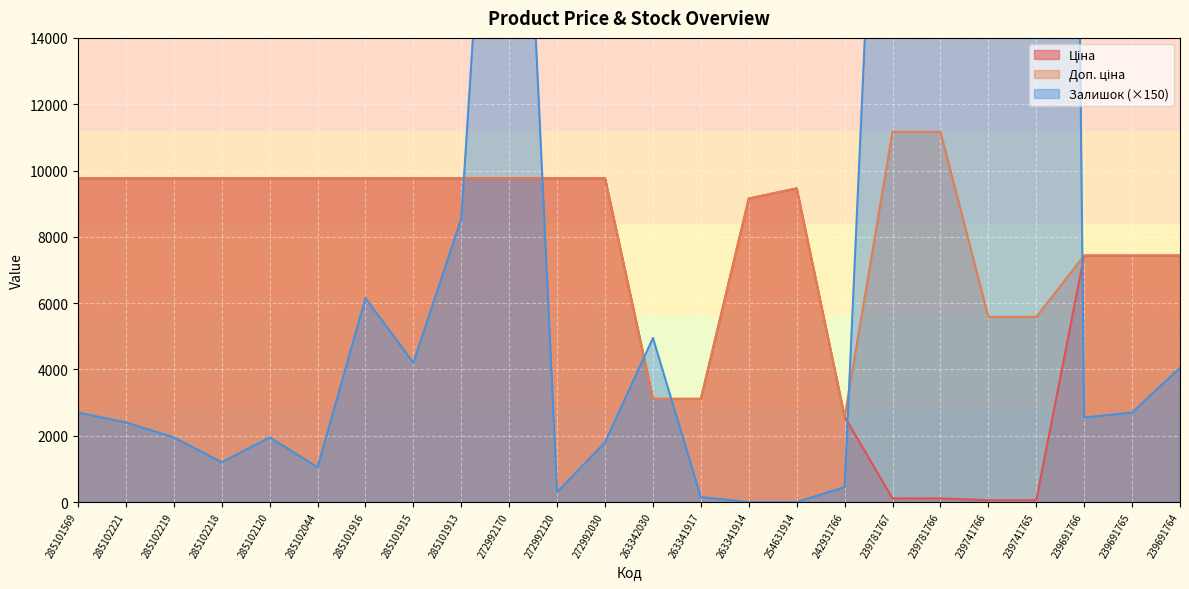

What is the value of the Доп. ціна point at the 16th from the left?

9460.9